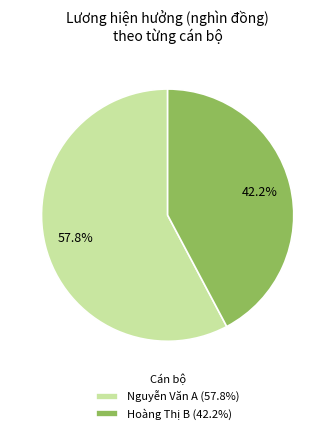

Rank the categories by value from lowest to highest.

Hoàng Thị B, Nguyễn Văn A